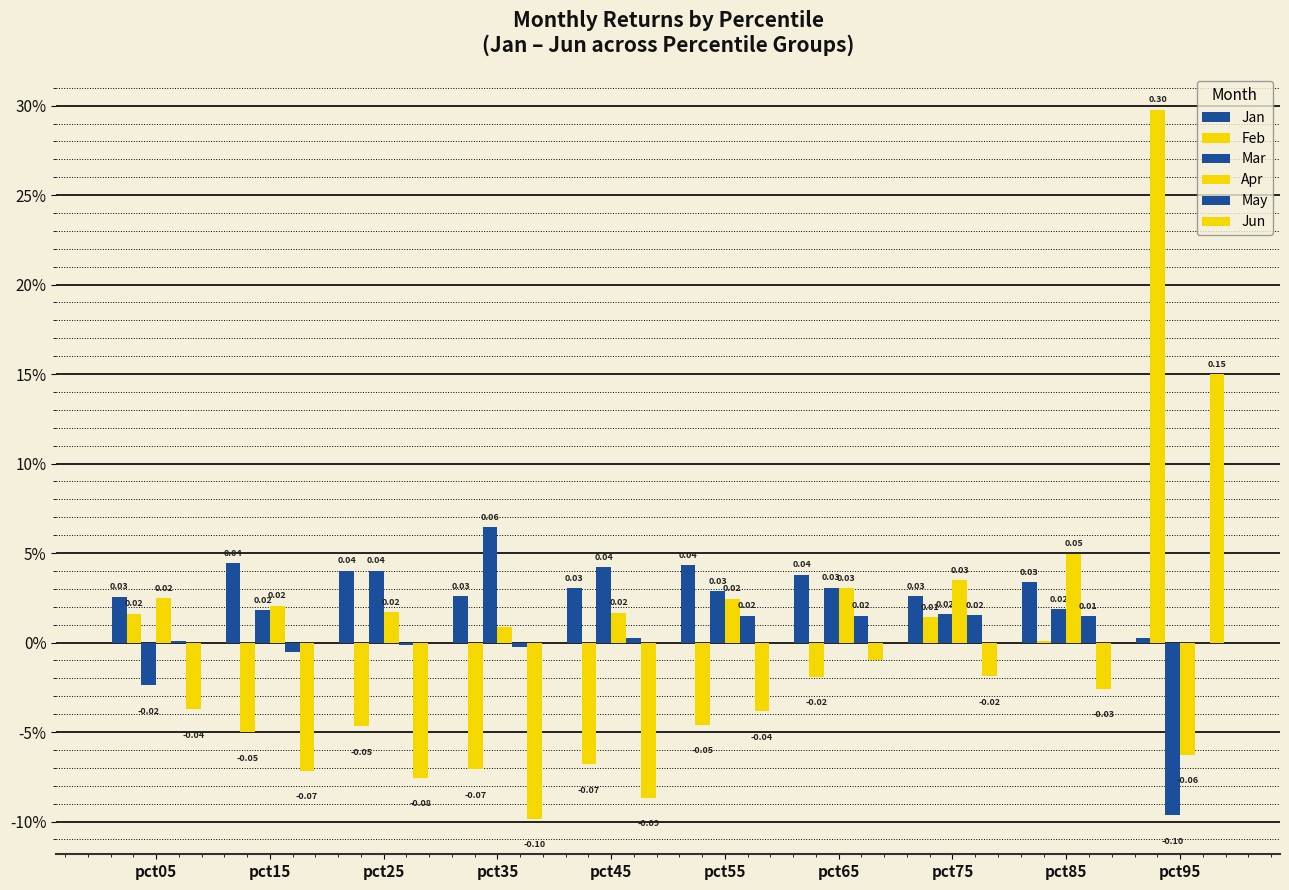

Which series has the widest spread of values?

Feb